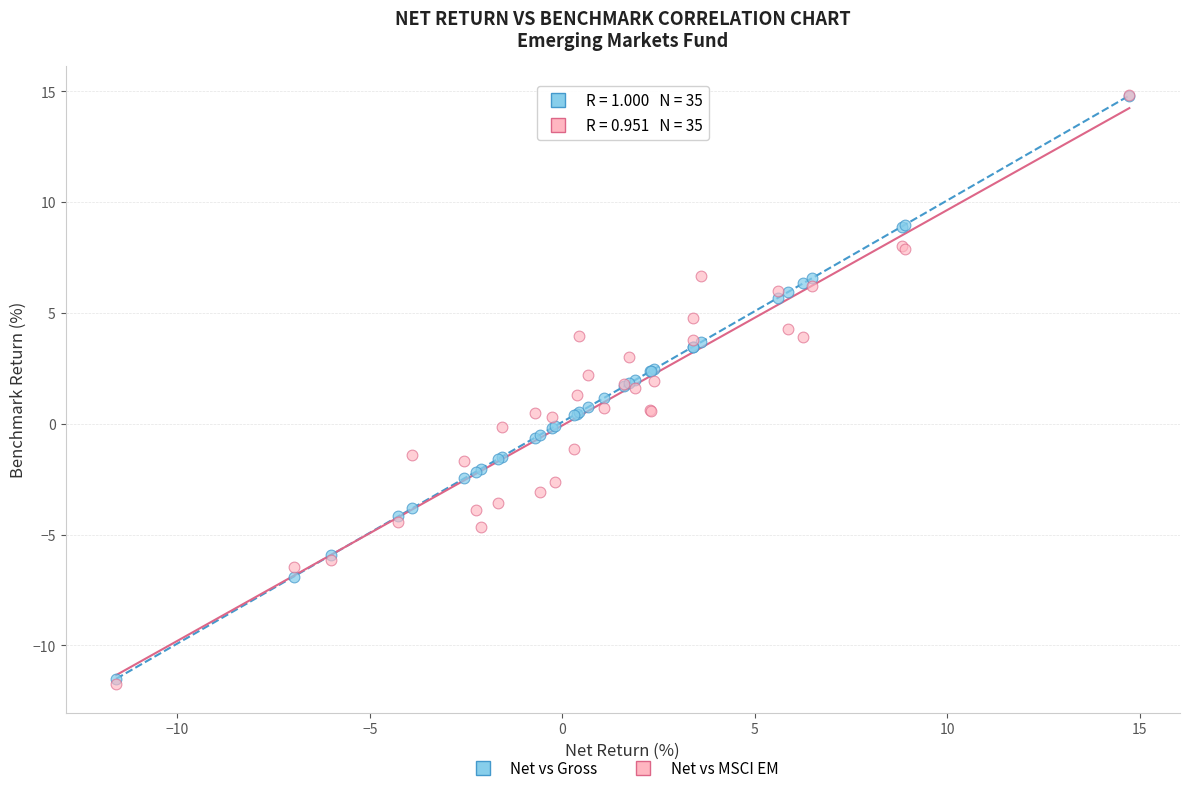

What are all the series names shown in the legend?

Net vs Gross, Net vs MSCI EM